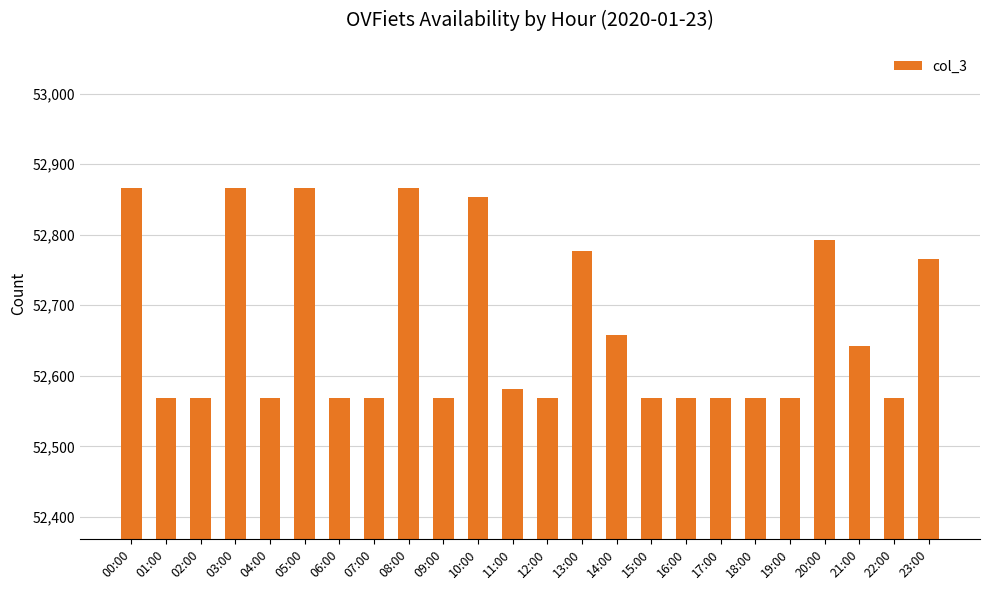

What is the greatest value displayed?

52866